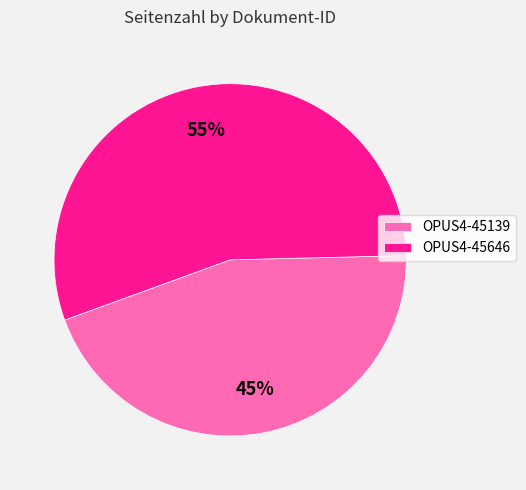

Which has a higher value, OPUS4-45139 or OPUS4-45646?

OPUS4-45646